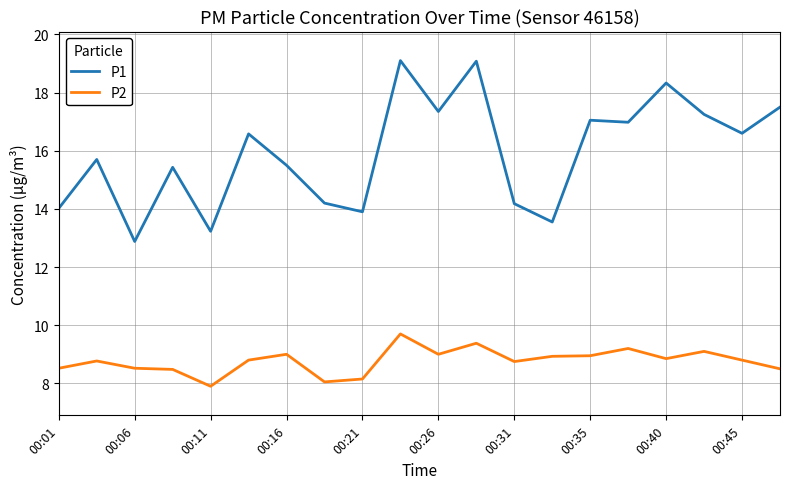

In P1, how many points are lower than both neighbors (excluding endpoints)?

7